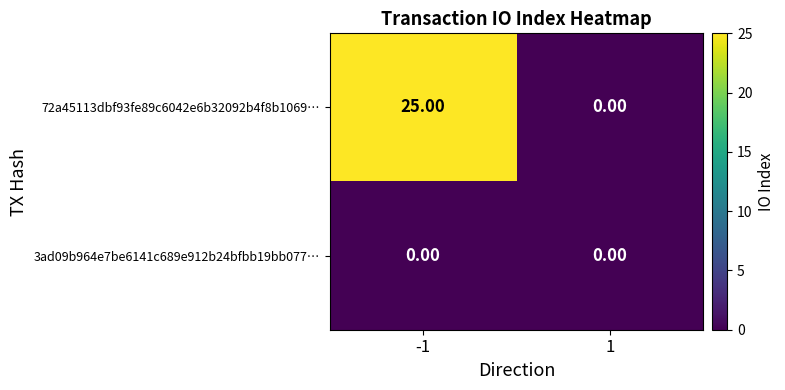

List the labels in order of 72a45113dbf93fe89c6042e6b32092b4f8b1069… value, smallest first.

1, -1